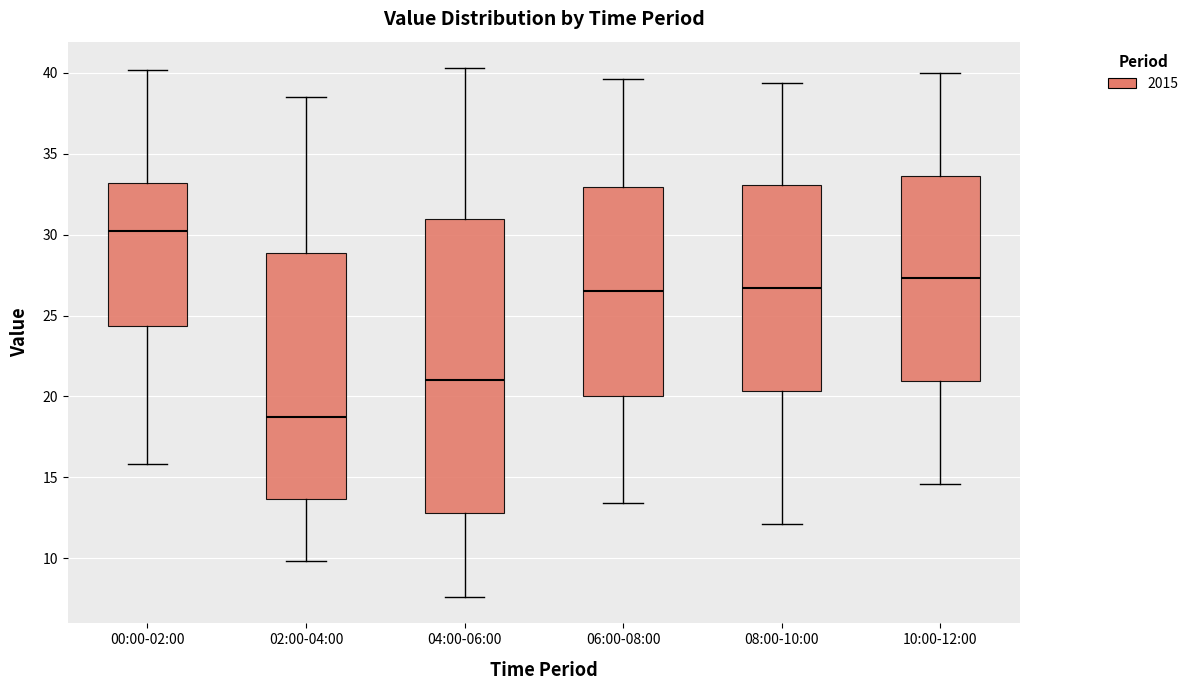

Which box has the highest median line?

00:00-02:00